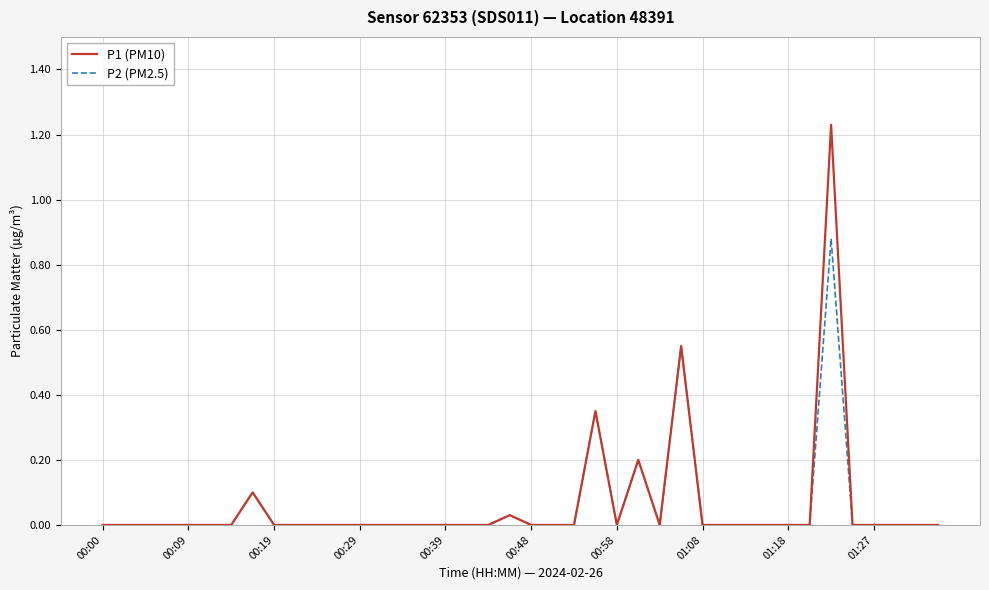

Rank the series by their maximum value, from lowest to highest.

P2 (PM2.5), P1 (PM10)